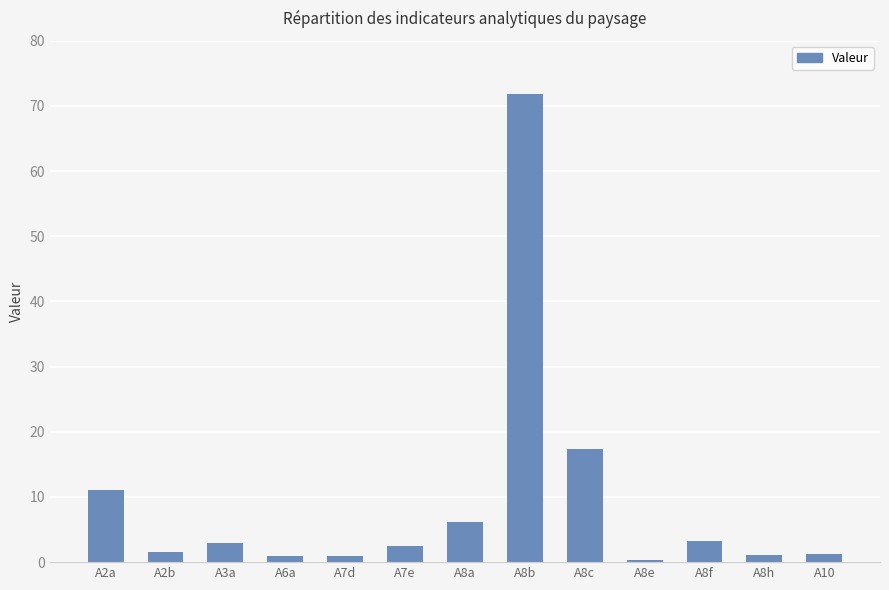

How many categories are shown in the chart?

13